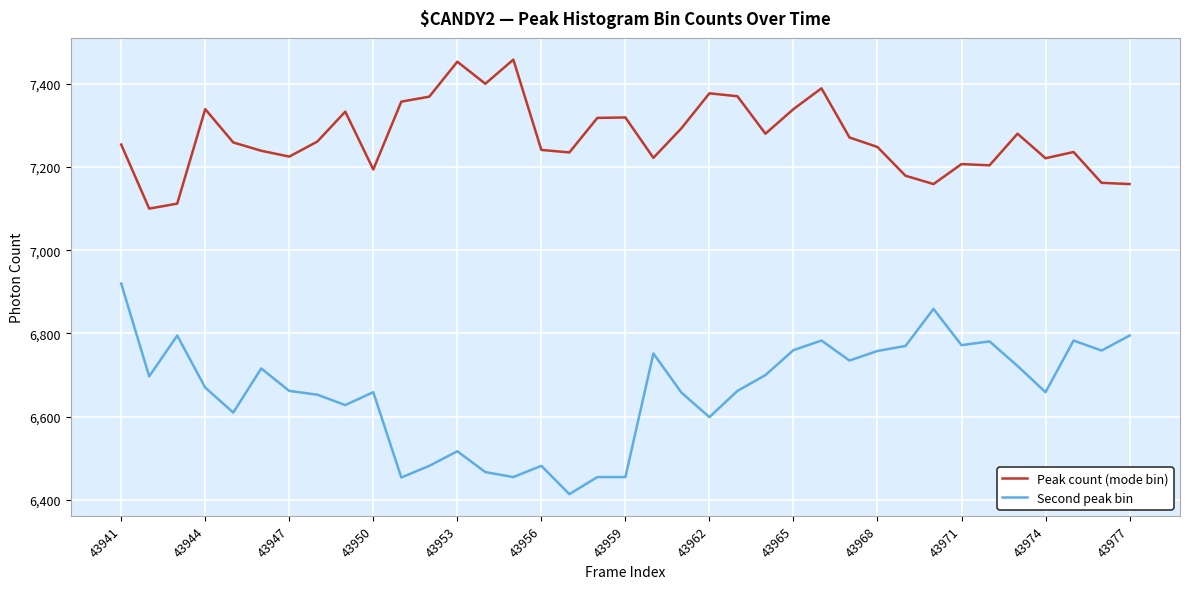

What is the difference between the maximum and minimum values in the Peak count (mode bin) series?

358